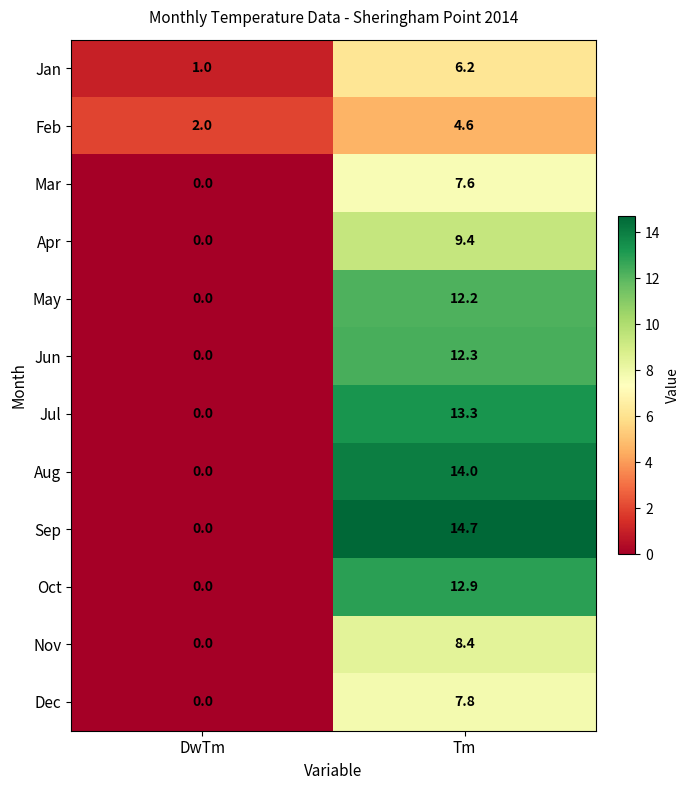

What is the difference between the maximum and minimum values in the Apr series?

9.4